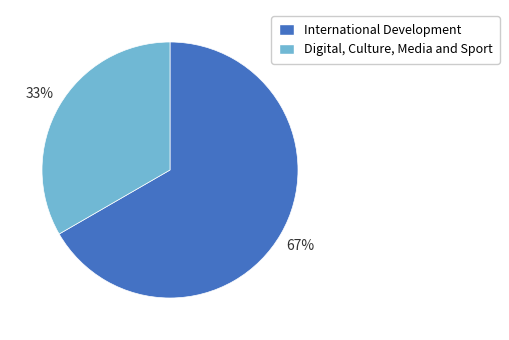

To the nearest percent, what portion does International Development represent?

67%